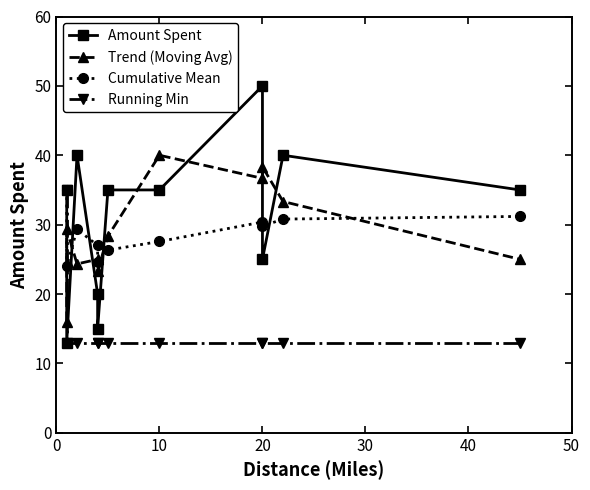

Reading right to left, transcribe all the data shown in this chart.

Amount Spent: 35.0	40.0	25.0	50.0	35.0	35.0	15.0	20.0	40.0	13.0	35.0
Trend (Moving Avg): 25.0	33.3	38.3	36.7	40.0	28.3	23.3	25.0	24.3	29.3	16.0
Cumulative Mean: 31.2	30.8	29.8	30.4	27.6	26.3	24.6	27.0	29.3	24.0	35.0
Running Min: 13.0	13.0	13.0	13.0	13.0	13.0	13.0	13.0	13.0	13.0	35.0